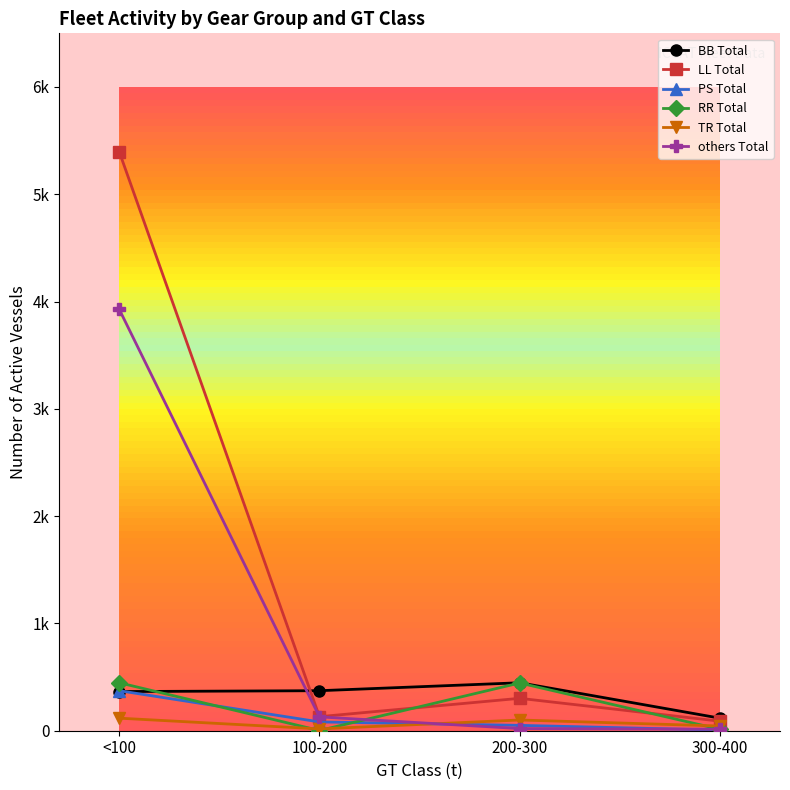

What is the difference between the TR Total values at <100 and 100-200?

100